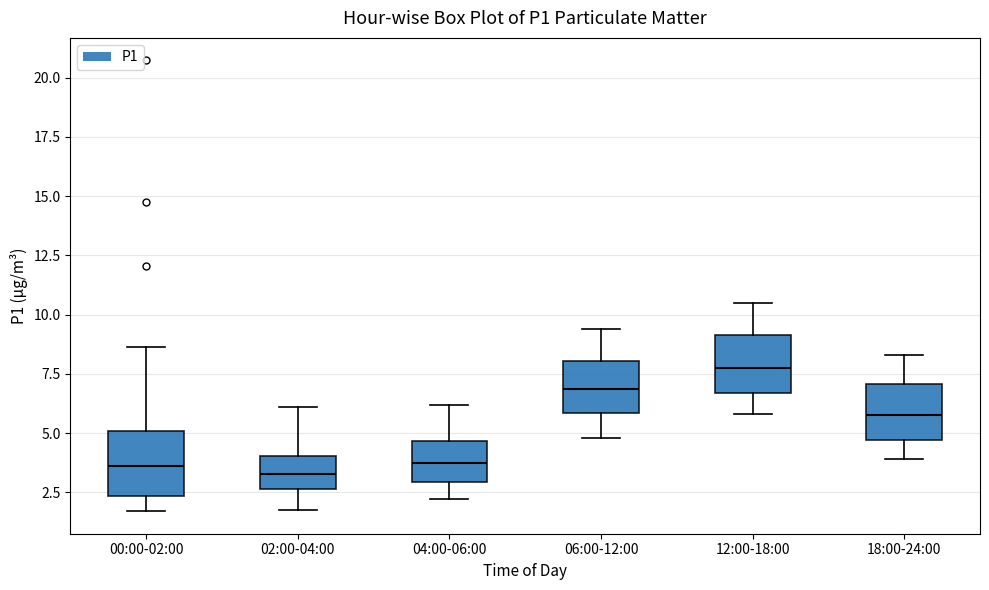

Where is the lower edge of the box for 00:00-02:00 on the y-axis? The values are not printed on the chart, so give them approximately, as read against the axis.

2.5